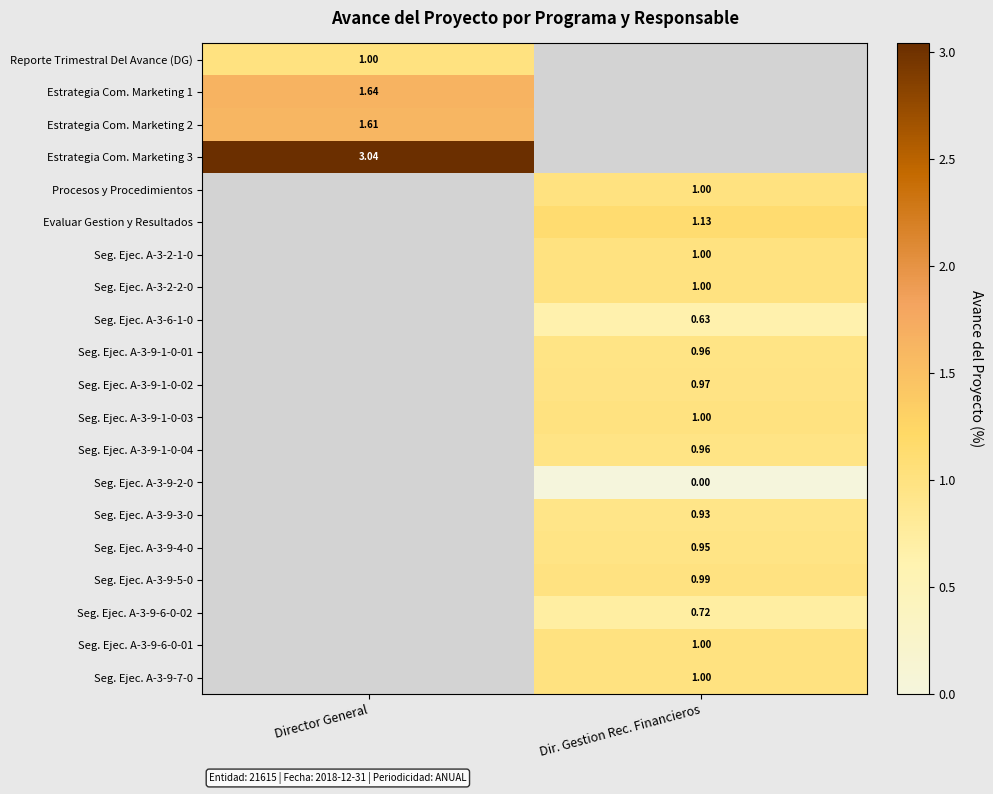

Is it true that Estrategia Com. Marketing 2 equals 0.5 at Director General?

False